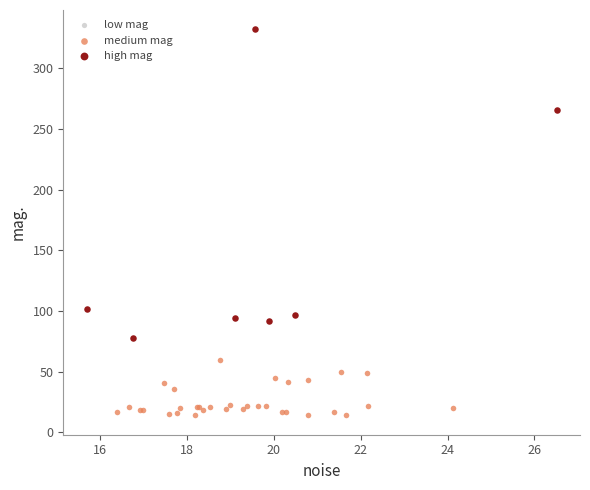

Which series contains the highest Y value?

high mag